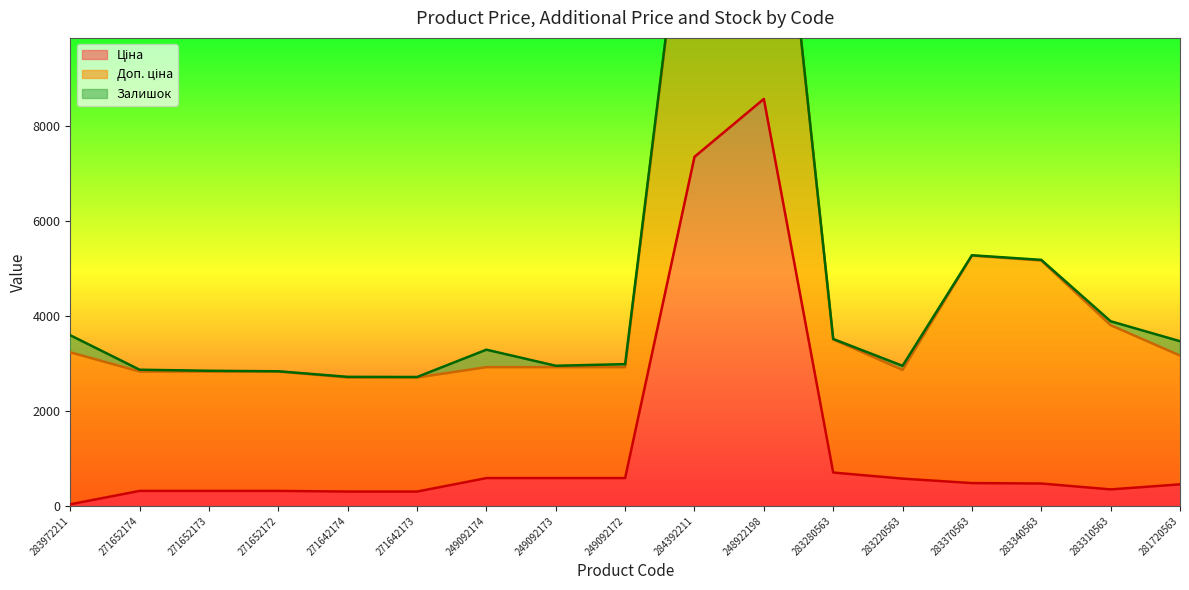

What is the difference between the Залишок values at 284392211 and 283370563?

37.0